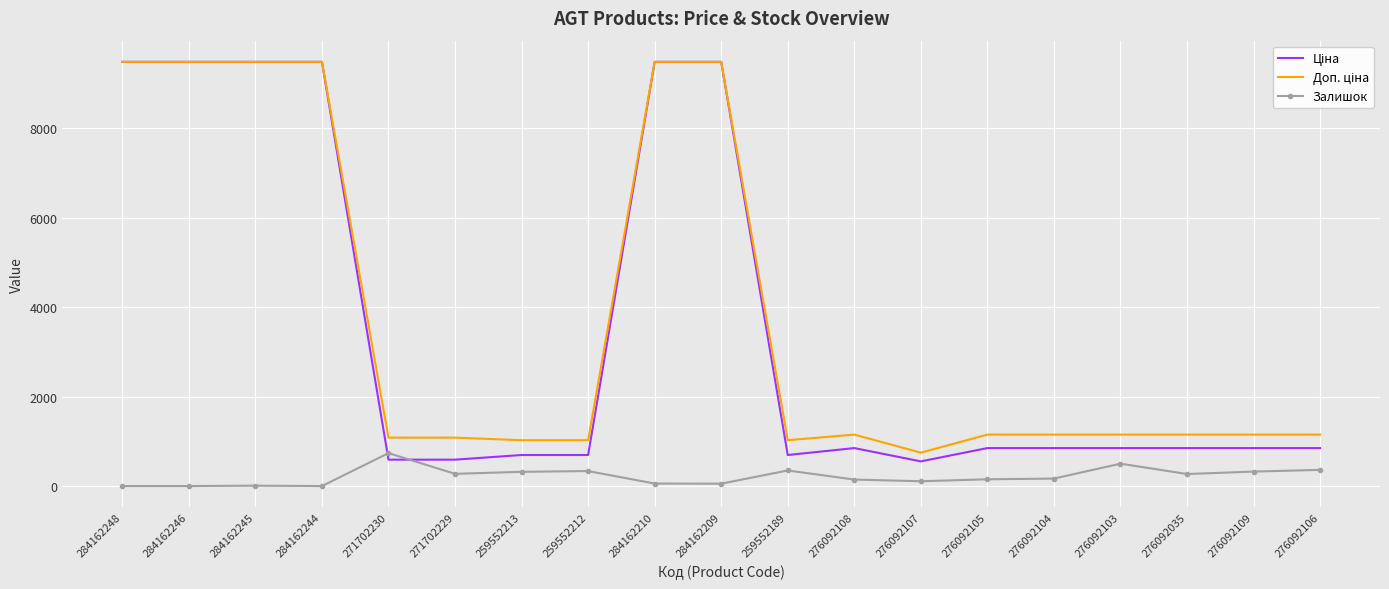

What is the spread (max minus min) of values at 271702229?

808.7